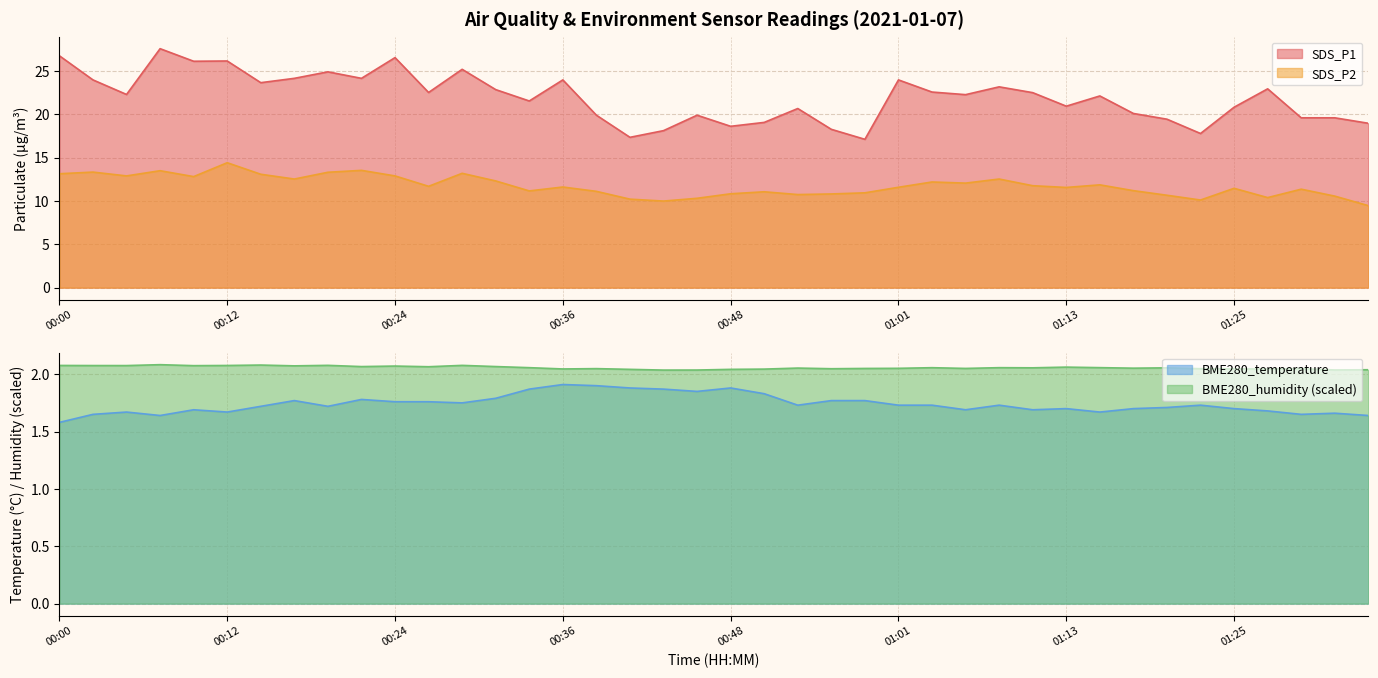

What is the average value of the BME280_humidity series?

2.1